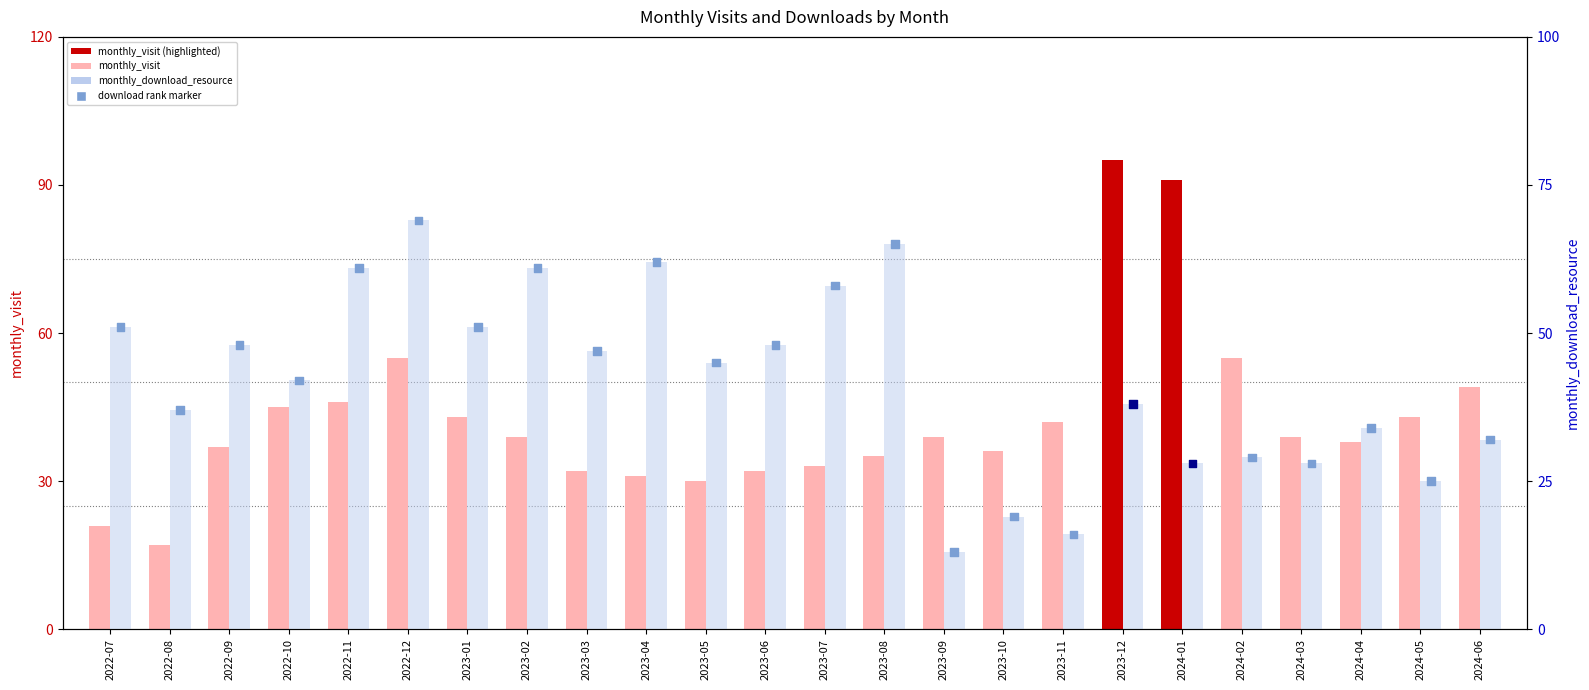

Which series has the widest spread of Y values?

monthly_visit